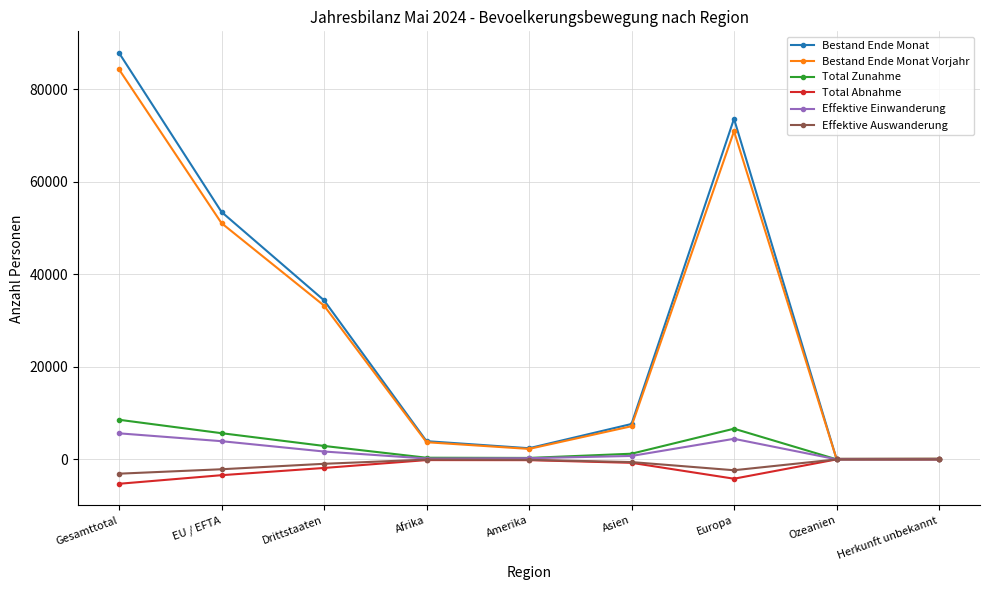

True or false: Effektive Auswanderung has a value of -2349 at Europa.

True